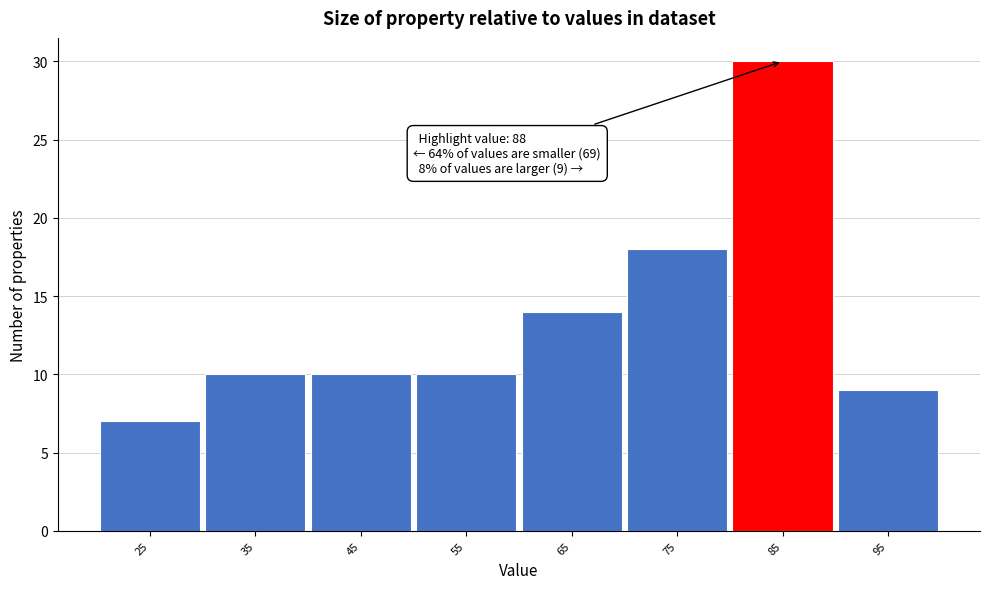

Reading right to left, transcribe all the data shown in this chart.

95=9	85=30	75=18	65=14	55=10	45=10	35=10	25=7